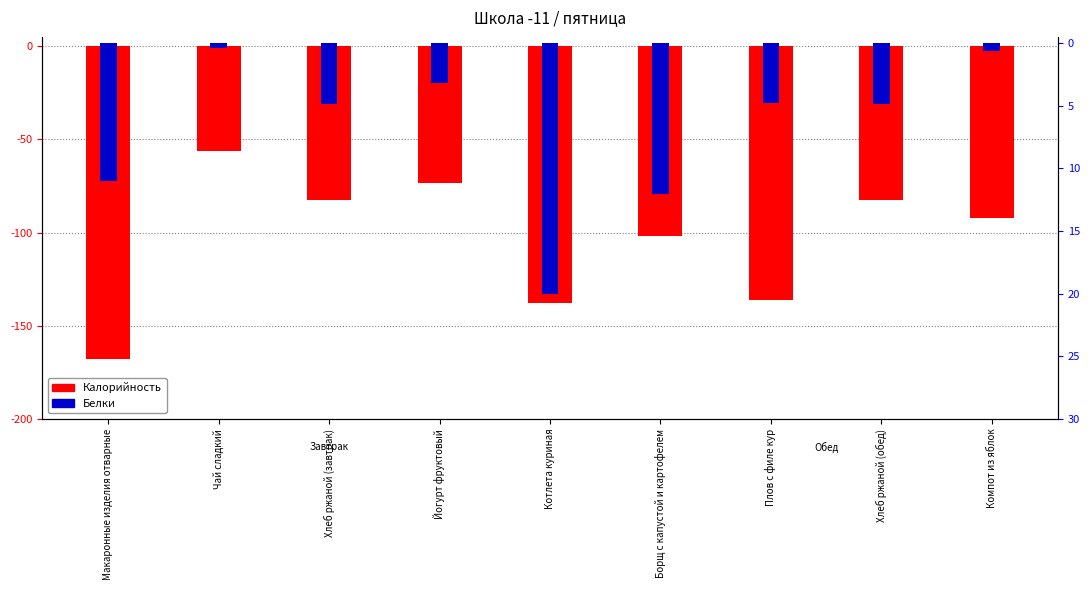

Is it true that Калорийность equals -92.0 at Компот из яблок?

True